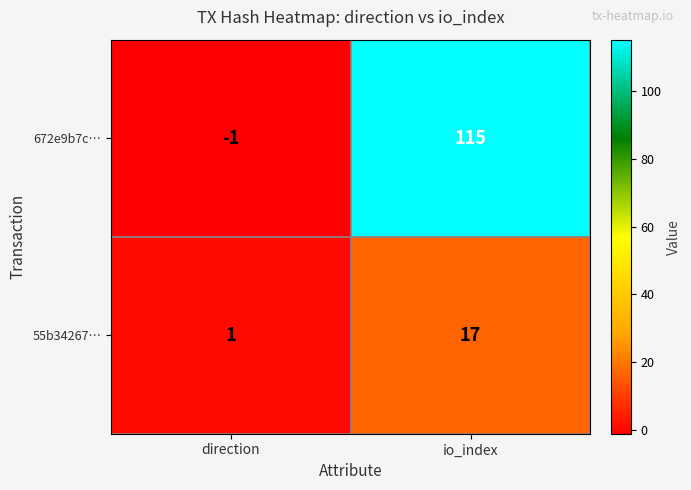

What is the sum of all 55b34267… values?

18